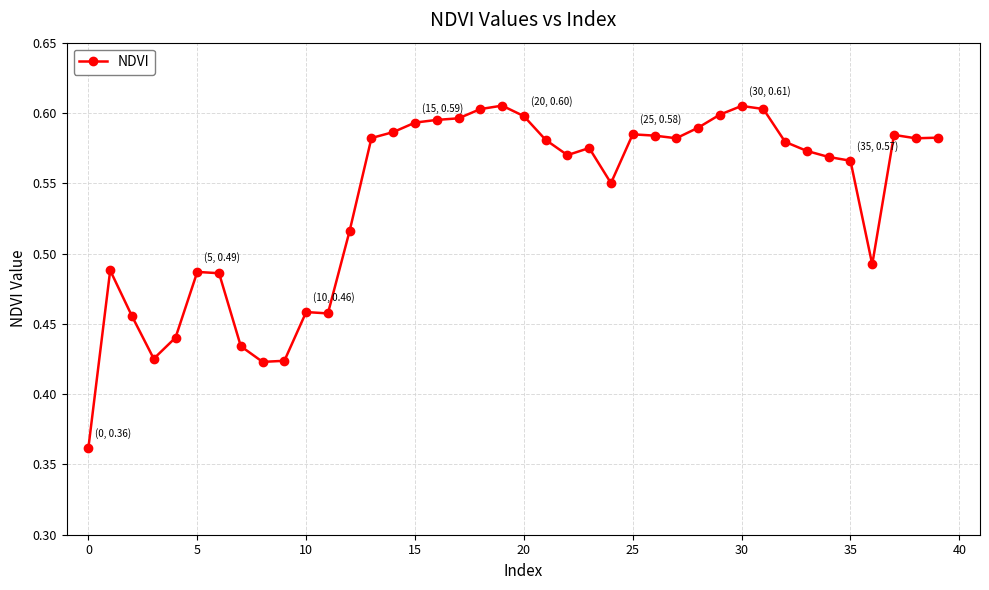

True or false: there are more than 2 points higher than both neighbors.

True